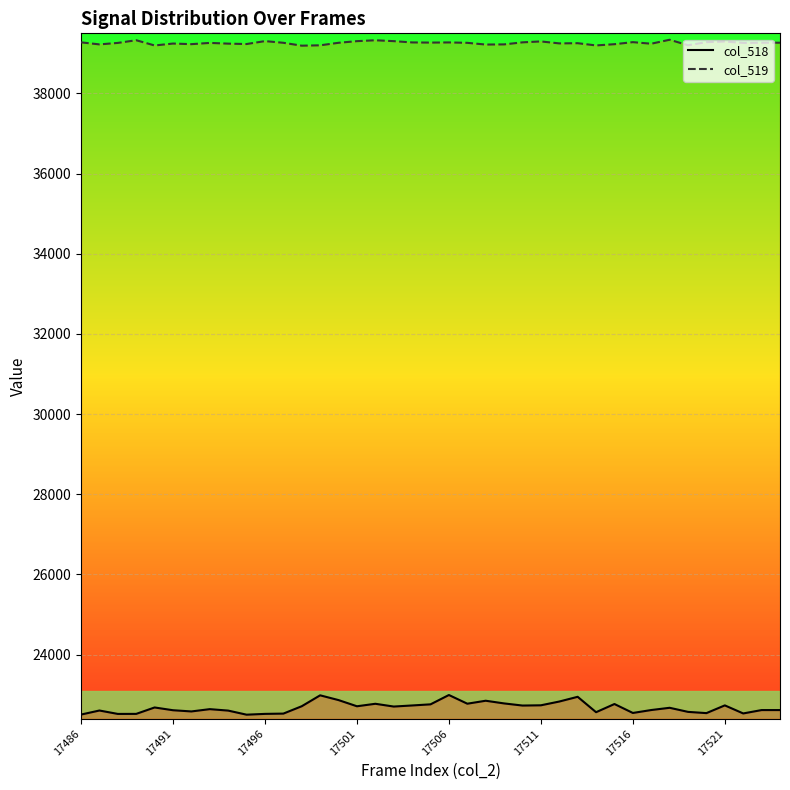

True or false: col_519 line and col_518 line cross at least once.

False